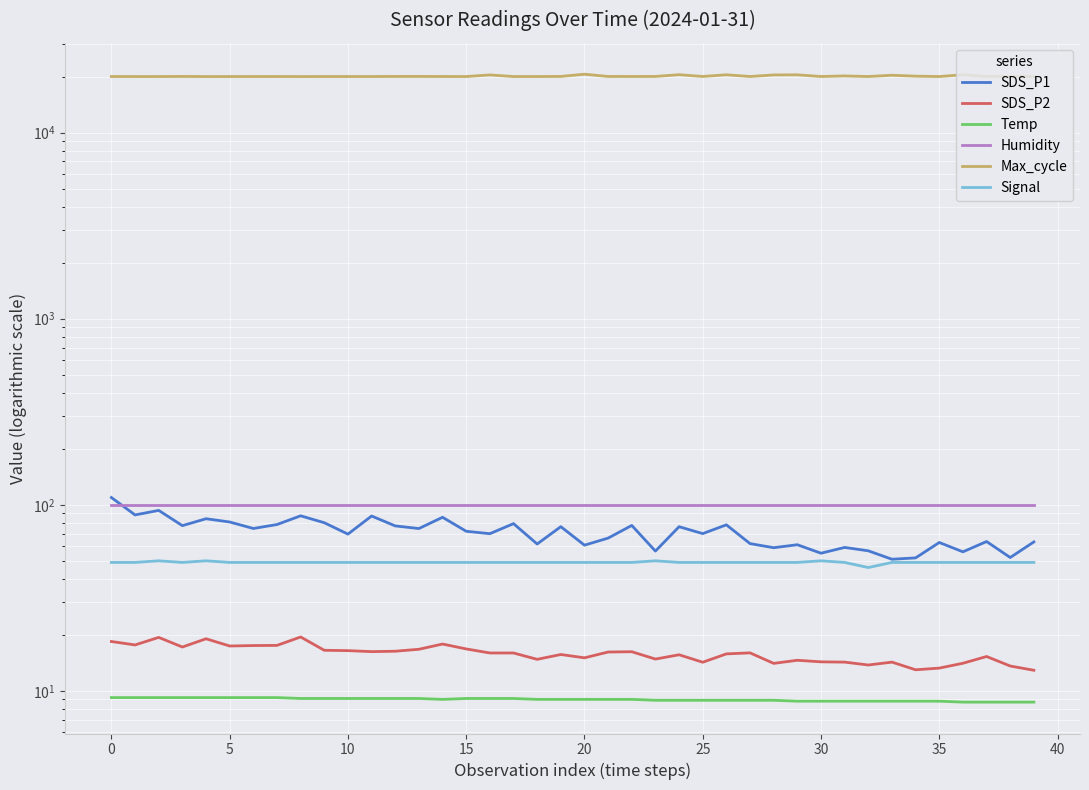

True or false: Signal and SDS_P1 cross at least once.

False